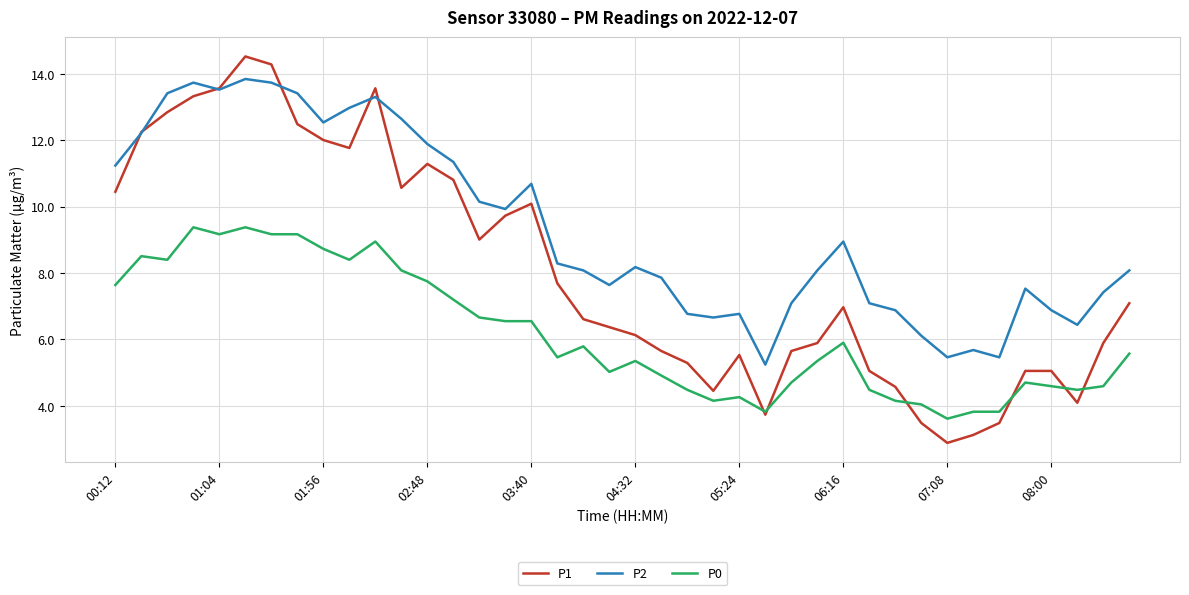

What is the average value of the P2 series?

9.3